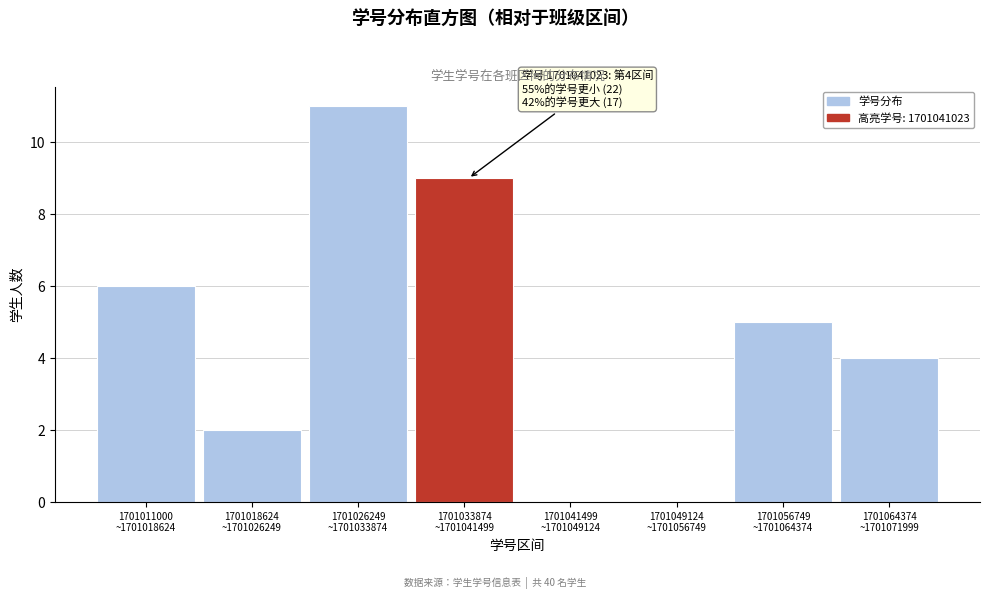

What is the sum of all values?

37